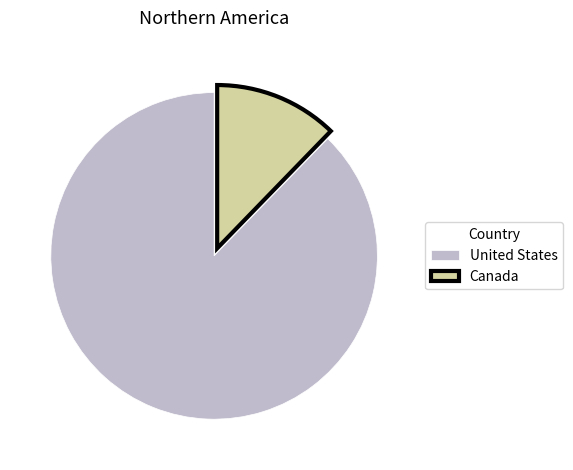

True or false: Canada accounts for 12% of the total.

True